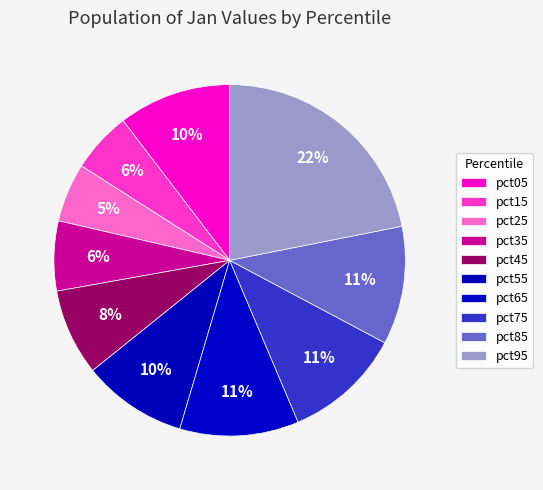

Count the number of slices in the pie.

10